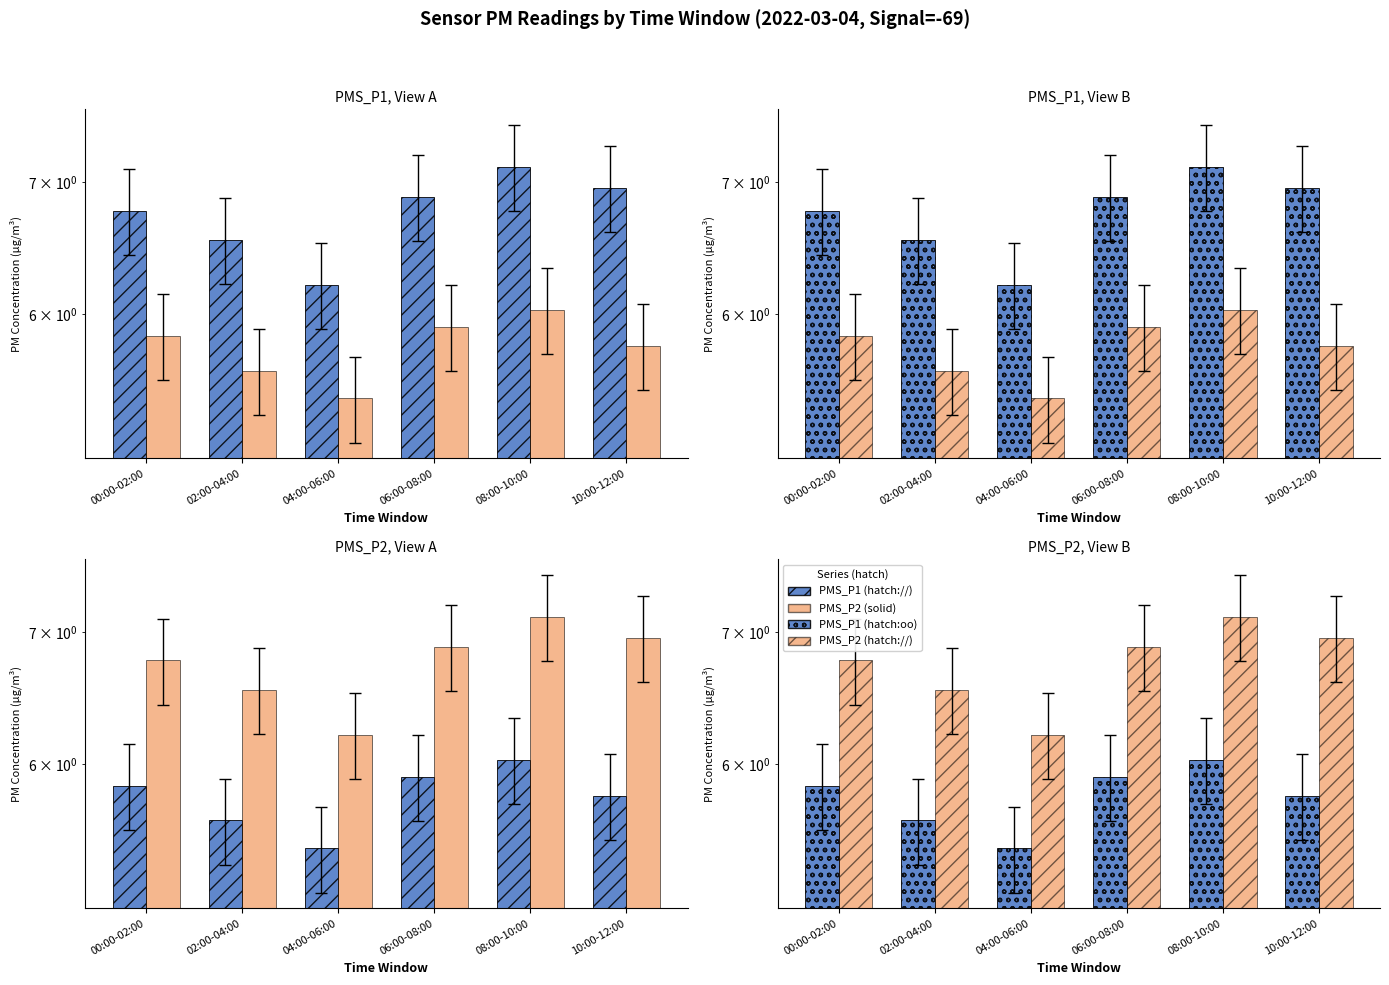

Is the value of PMS_P1 at 00:00-02:00 greater than the value of PMS_P2 at 10:00-12:00?

No